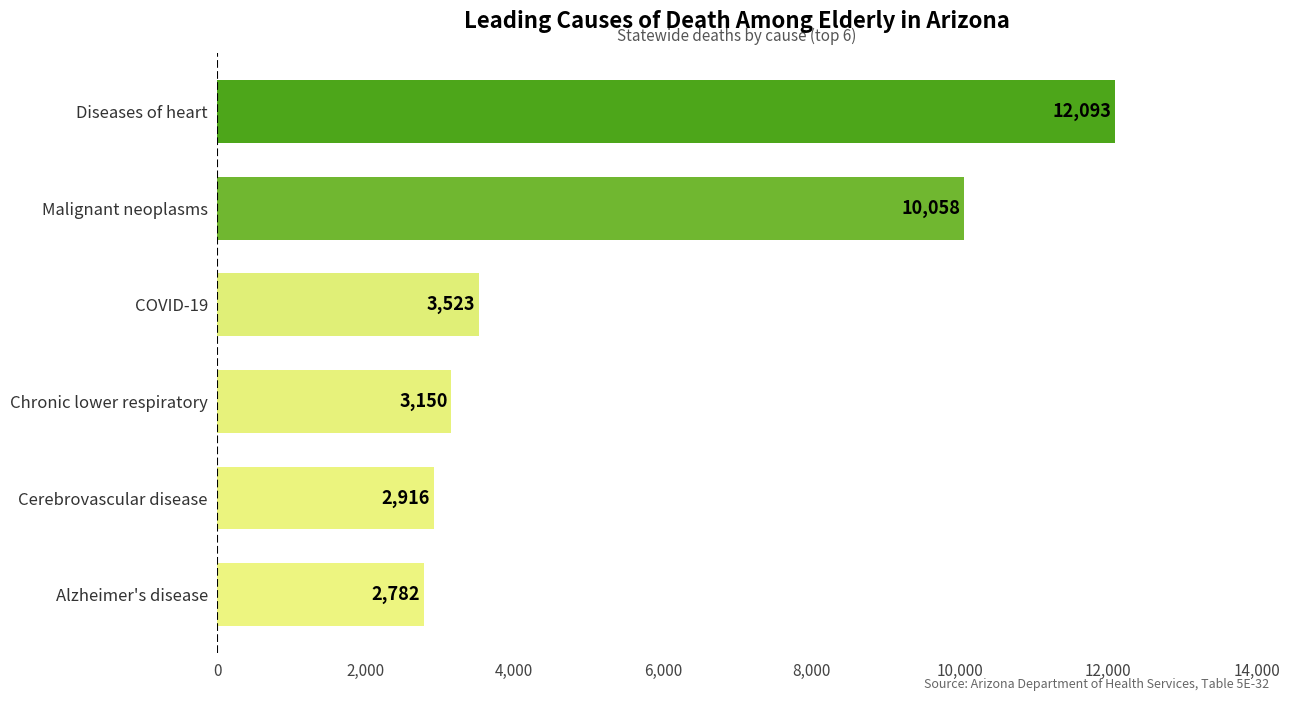

At which label is the value closest to 7437?

Malignant neoplasms